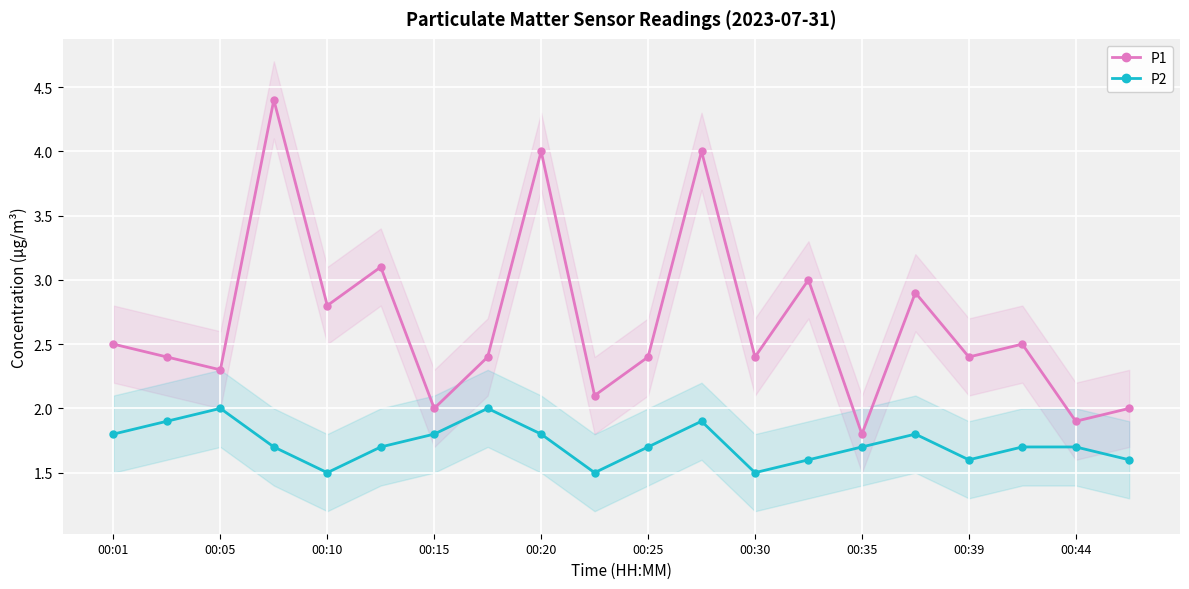

Read the P1 value at 11.

4.0